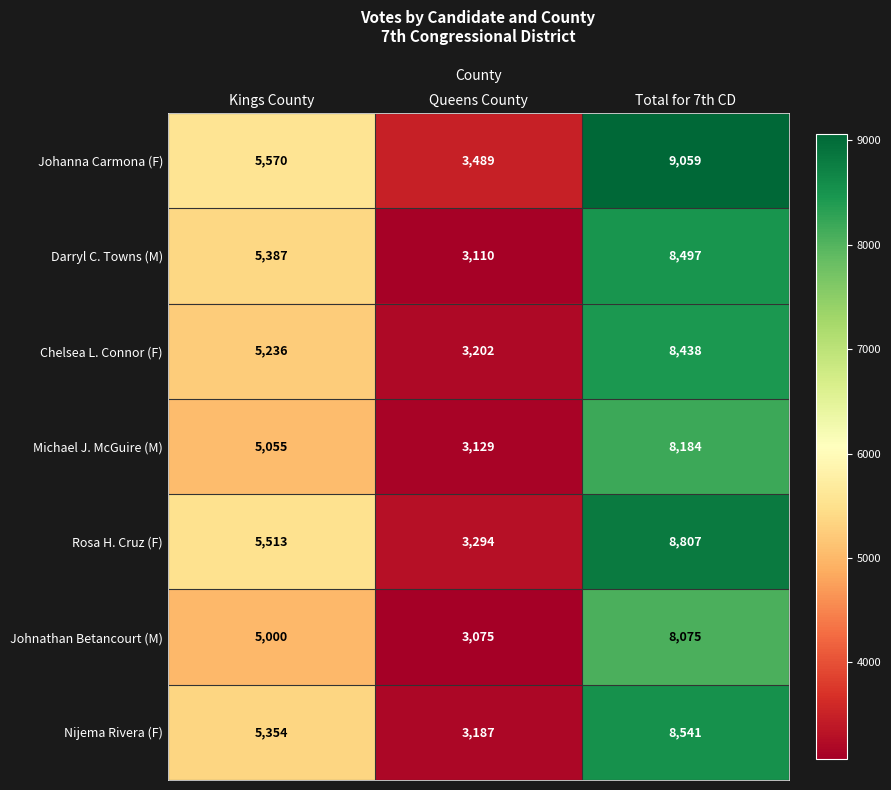

What is the difference between the maximum and minimum values in the Darryl C. Towns (M) series?

5387